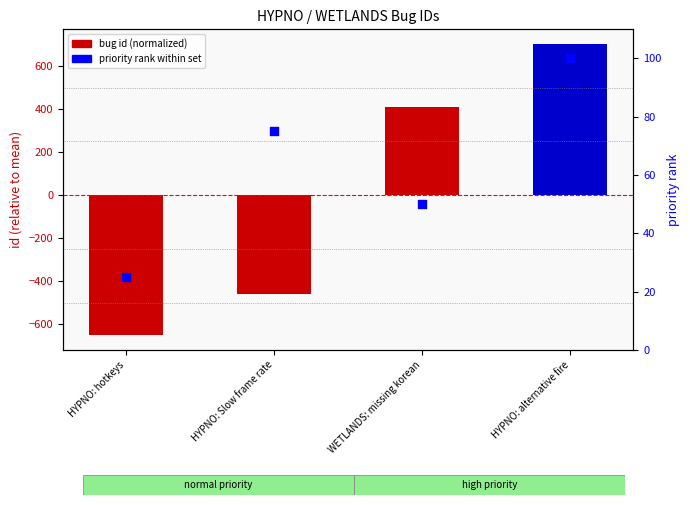

Is the value of bug id (normalized) at HYPNO: hotkeys greater than the value of priority rank within set at HYPNO: alternative fire?

No